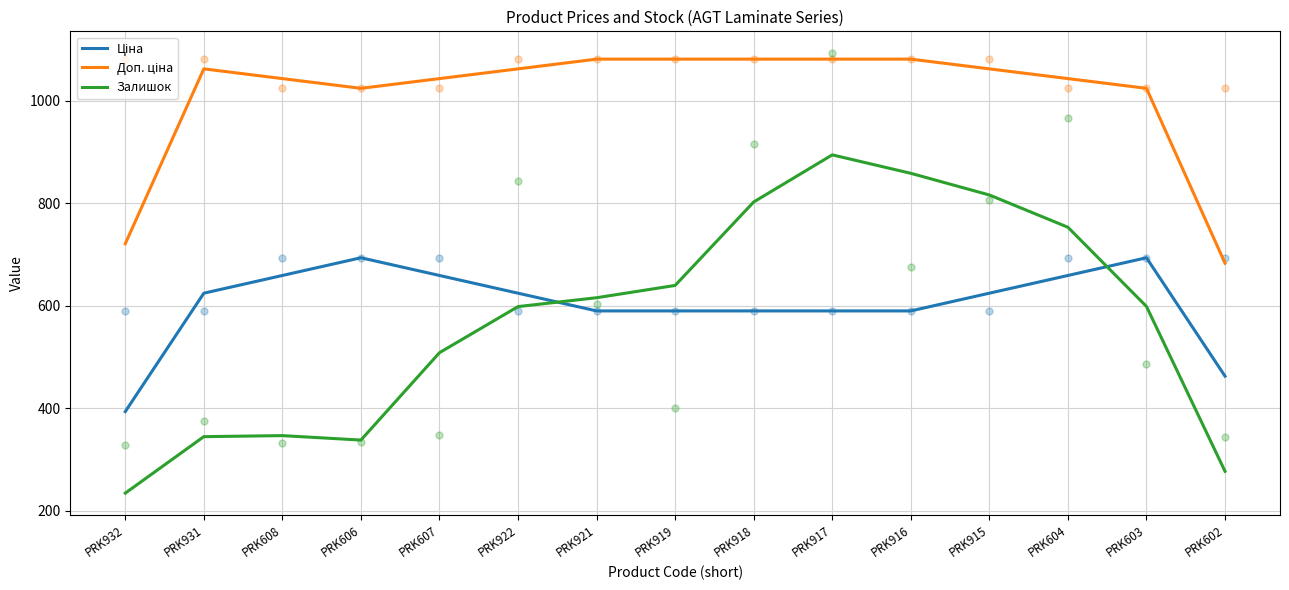

What are all the series names shown in the legend?

Ціна, Доп. ціна, Залишок